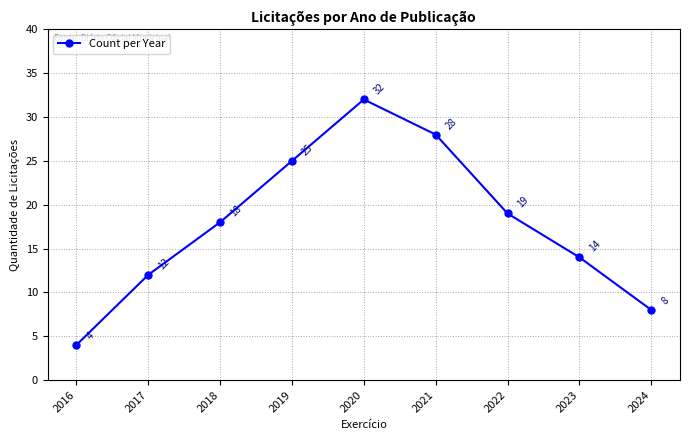

What is the sum of all values?

160